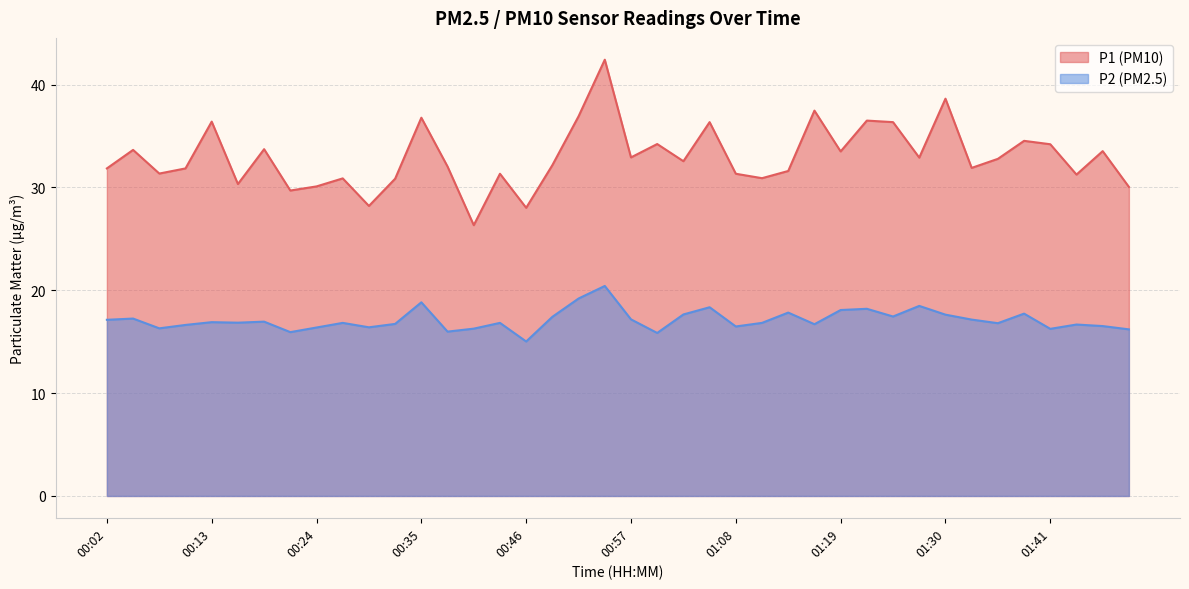

Reading left to right, list all the values displayed in this chart.

P1: 00:02=31.9	00:05=33.6	00:07=31.4	00:10=31.9	00:13=36.4	00:16=30.3	00:18=33.7	00:21=29.7	00:24=30.1	00:27=30.9	00:29=28.2	00:32=30.9	00:35=36.8	00:38=32.0	00:40=26.3	00:43=31.3	00:46=28.0	00:49=32.2	00:51=36.9	00:54=42.4	00:57=32.9	01:00=34.2	01:02=32.5	01:05=36.4	01:08=31.3	01:11=30.9	01:13=31.6	01:16=37.5	01:19=33.5	01:22=36.5	01:24=36.4	01:27=32.9	01:30=38.6	01:33=31.9	01:35=32.8	01:38=34.5	01:41=34.2	01:44=31.2	01:46=33.5	01:49=30.1
P2: 00:02=17.1	00:05=17.2	00:07=16.3	00:10=16.6	00:13=16.9	00:16=16.9	00:18=16.9	00:21=15.9	00:24=16.4	00:27=16.8	00:29=16.4	00:32=16.7	00:35=18.8	00:38=16.0	00:40=16.3	00:43=16.8	00:46=15.0	00:49=17.4	00:51=19.2	00:54=20.4	00:57=17.2	01:00=15.8	01:02=17.6	01:05=18.4	01:08=16.5	01:11=16.8	01:13=17.8	01:16=16.7	01:19=18.1	01:22=18.2	01:24=17.4	01:27=18.5	01:30=17.6	01:33=17.1	01:35=16.8	01:38=17.7	01:41=16.2	01:44=16.7	01:46=16.5	01:49=16.2